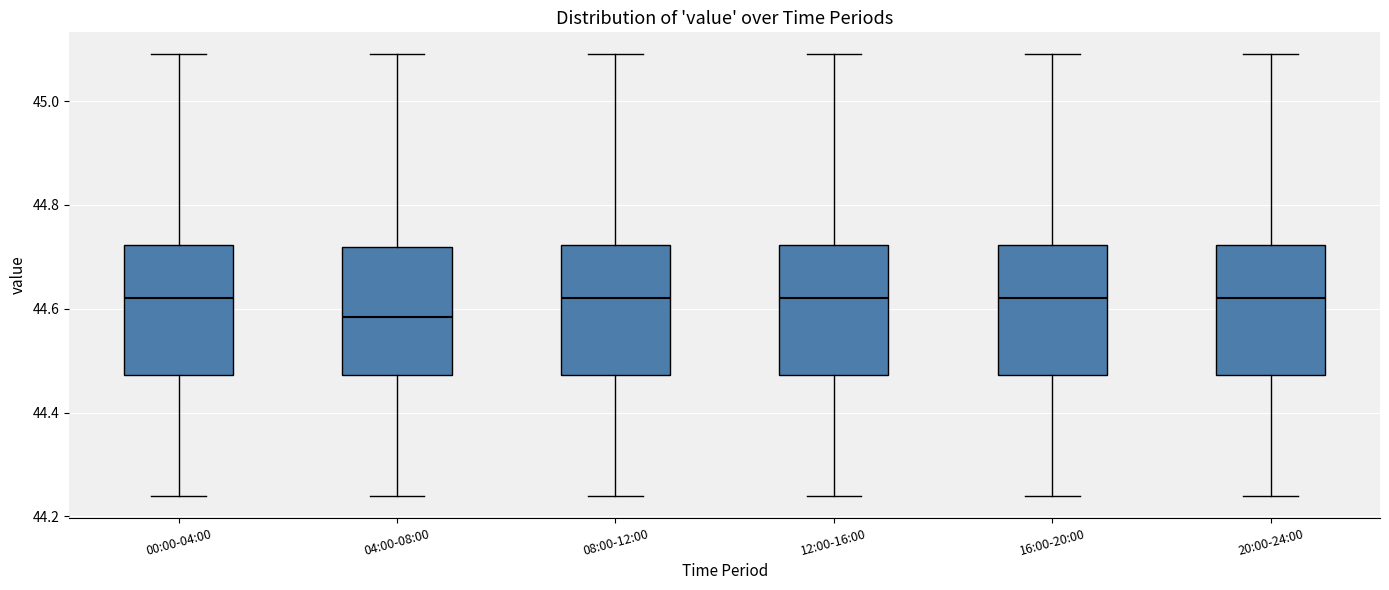

Reading left to right, read every box against the y-axis: the position of its median line, the range the box covers, and the ends of its whiskers. The values are not printed on the chart, so give them approximately, as read against the axis.

00:00-04:00: median 44.62, box 44.48 to 44.72, whiskers 44.24 to 45.10
04:00-08:00: median 44.58, box 44.48 to 44.72, whiskers 44.24 to 45.10
08:00-12:00: median 44.62, box 44.48 to 44.72, whiskers 44.24 to 45.10
12:00-16:00: median 44.62, box 44.48 to 44.72, whiskers 44.24 to 45.10
16:00-20:00: median 44.62, box 44.48 to 44.72, whiskers 44.24 to 45.10
20:00-24:00: median 44.62, box 44.48 to 44.72, whiskers 44.24 to 45.10